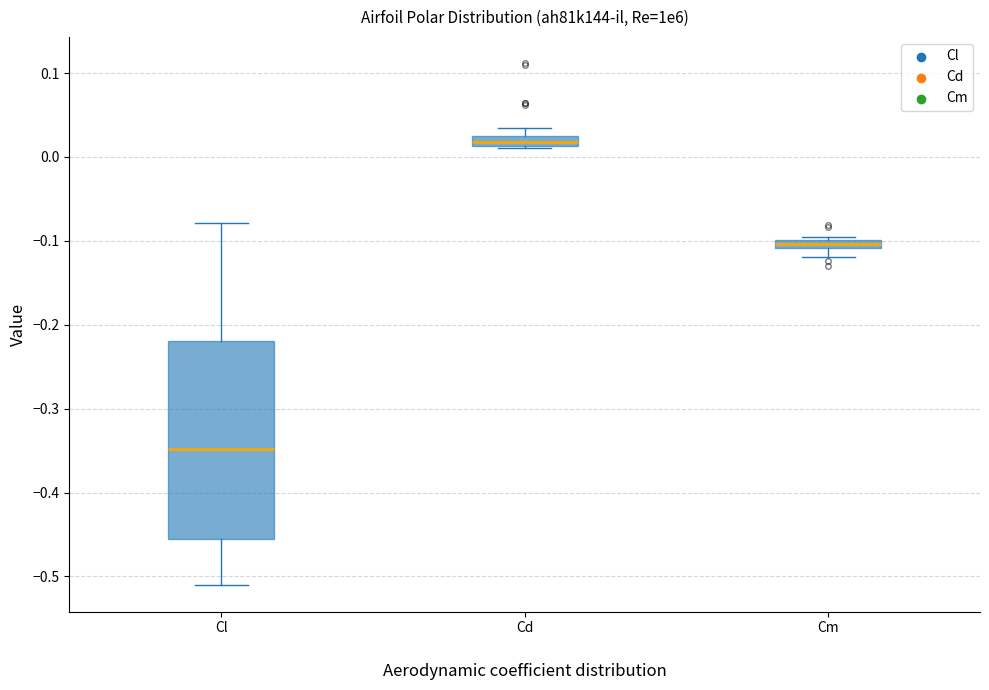

Which box's median line is the highest?

Cd